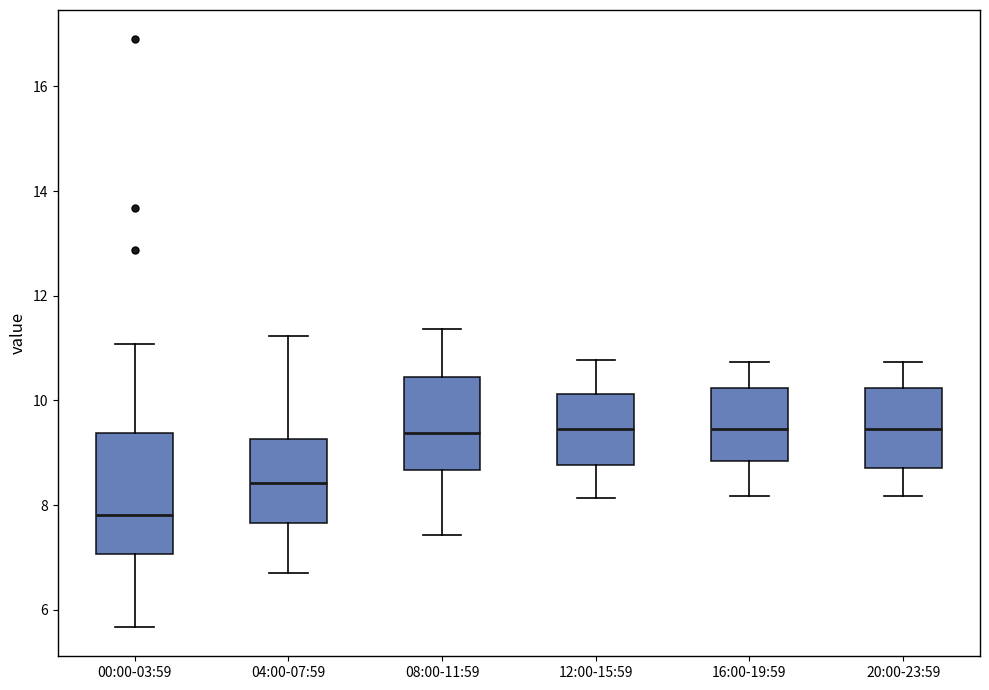

Reading left to right, read every box against the y-axis: the position of its median line, the range the box covers, and the ends of its whiskers. The values are not printed on the chart, so give them approximately, as read against the axis.

00:00-03:59: median 7.8, box 7.0 to 9.4, whiskers 5.6 to 11.0
04:00-07:59: median 8.4, box 7.6 to 9.2, whiskers 6.8 to 11.2
08:00-11:59: median 9.4, box 8.6 to 10.4, whiskers 7.4 to 11.4
12:00-15:59: median 9.4, box 8.8 to 10.2, whiskers 8.2 to 10.8
16:00-19:59: median 9.4, box 8.8 to 10.2, whiskers 8.2 to 10.8
20:00-23:59: median 9.4, box 8.8 to 10.2, whiskers 8.2 to 10.8